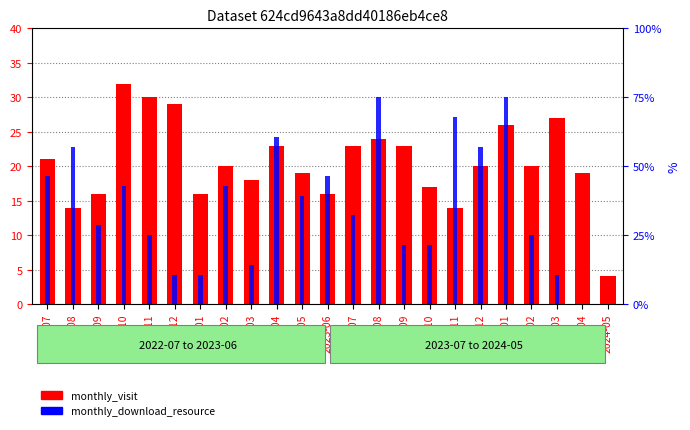

The monthly_visit series shows 26 at 2023-12. True or false?

False